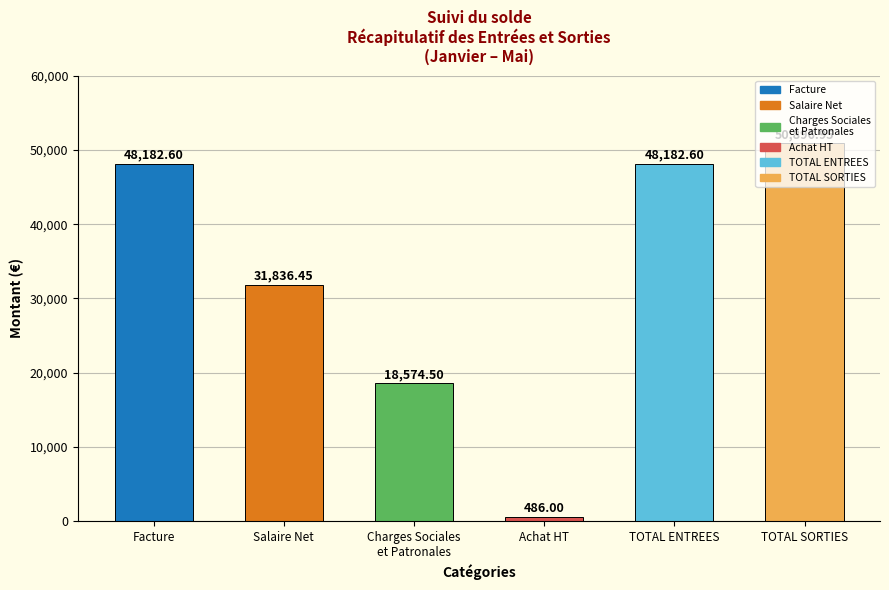

At which label is the value closest to 25691?

Salaire Net